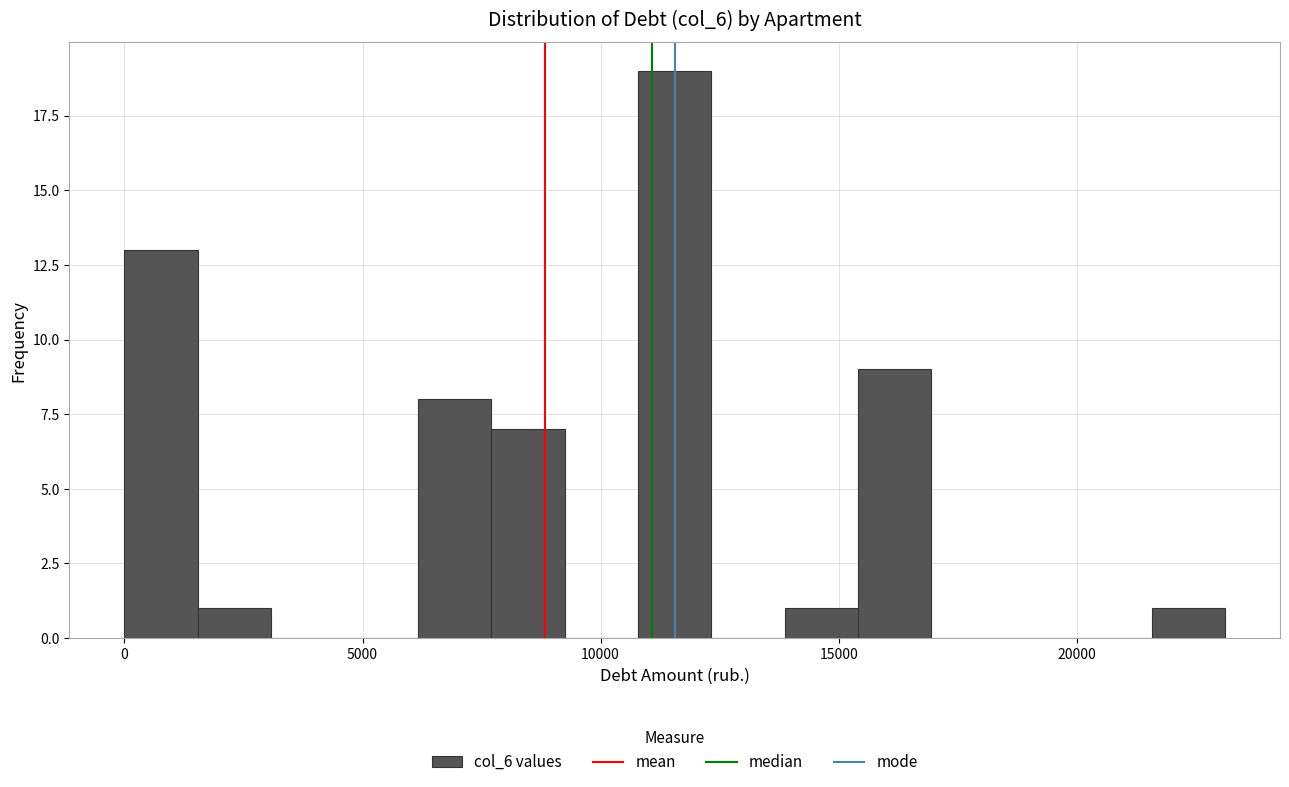

Read against the x-axis, roughly where is the centre of the tallest bar?

11500